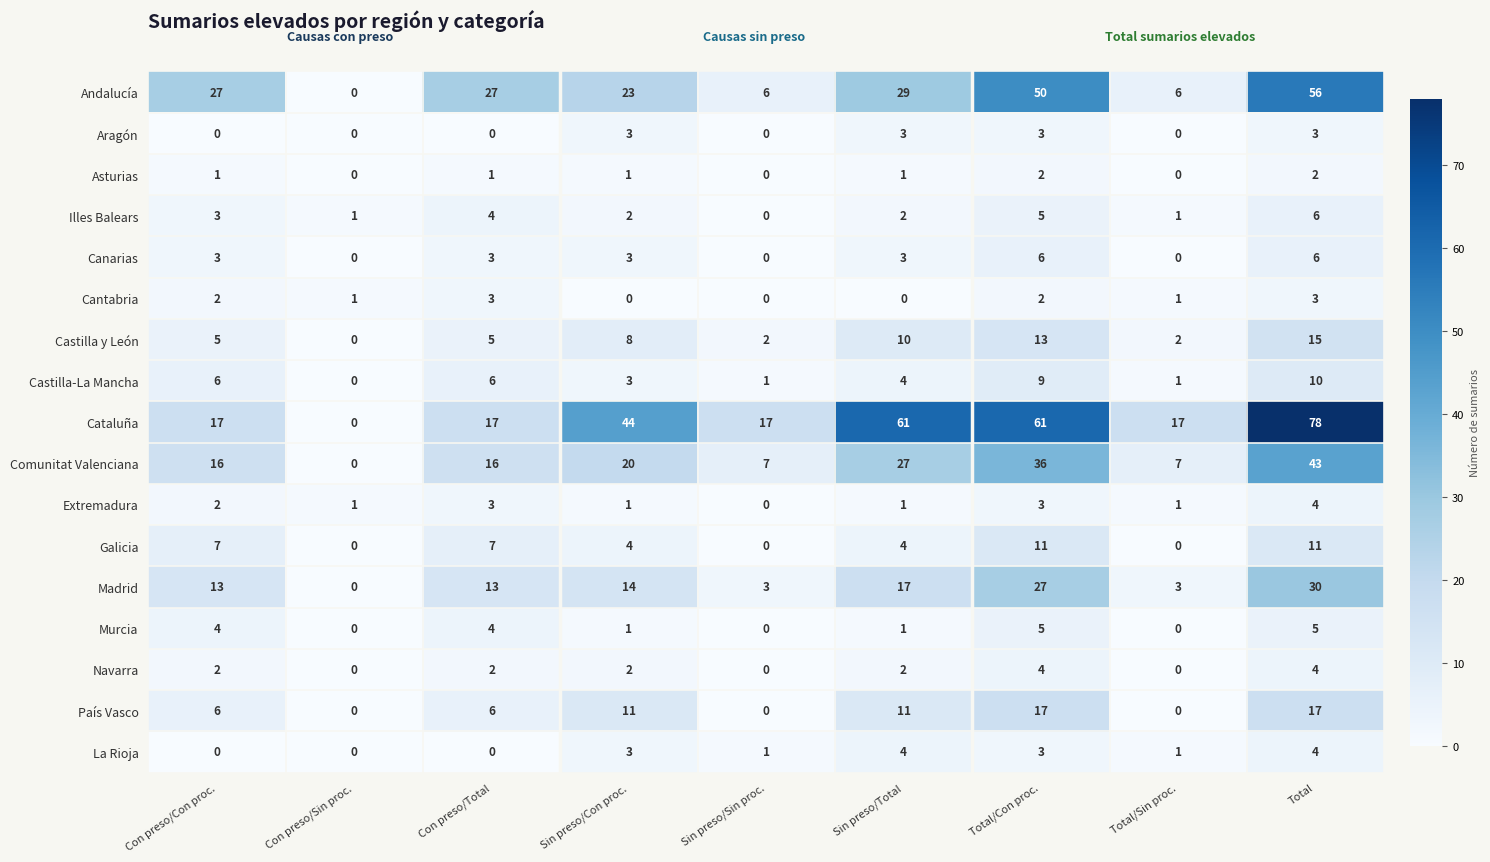

Where does the Cantabria series first go above 1?

Con preso/Con proc.